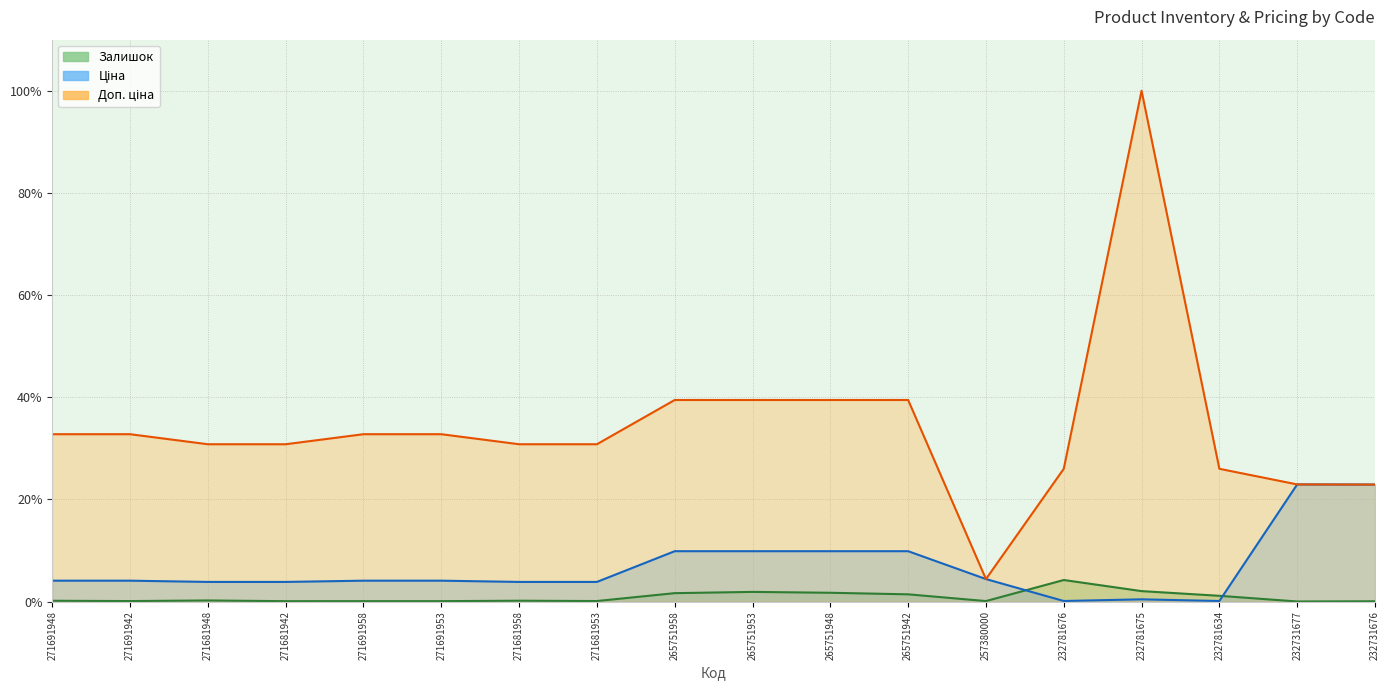

Rank the categories by Залишок value from highest to lowest.

232781676, 232781675, 265751953, 265751948, 265751958, 265751942, 232781634, 271681948, 271681958, 271691948, 271681953, 271691942, 257380000, 271691958, 271691953, 271681942, 232731676, 232731677